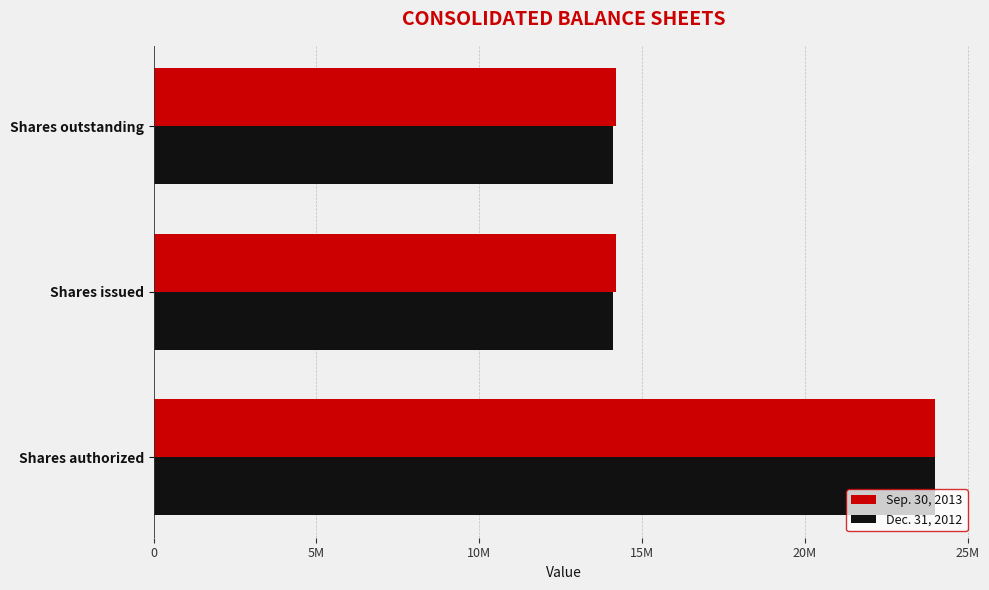

What are all the series names shown in the legend?

Sep. 30, 2013, Dec. 31, 2012